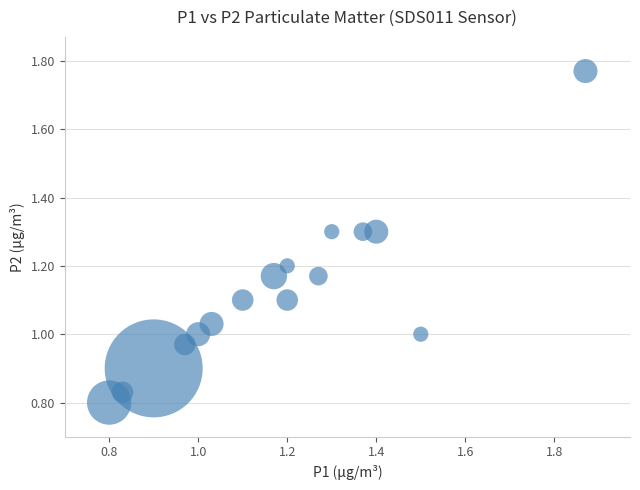

What is the range of X values (max minus min)?

1.1